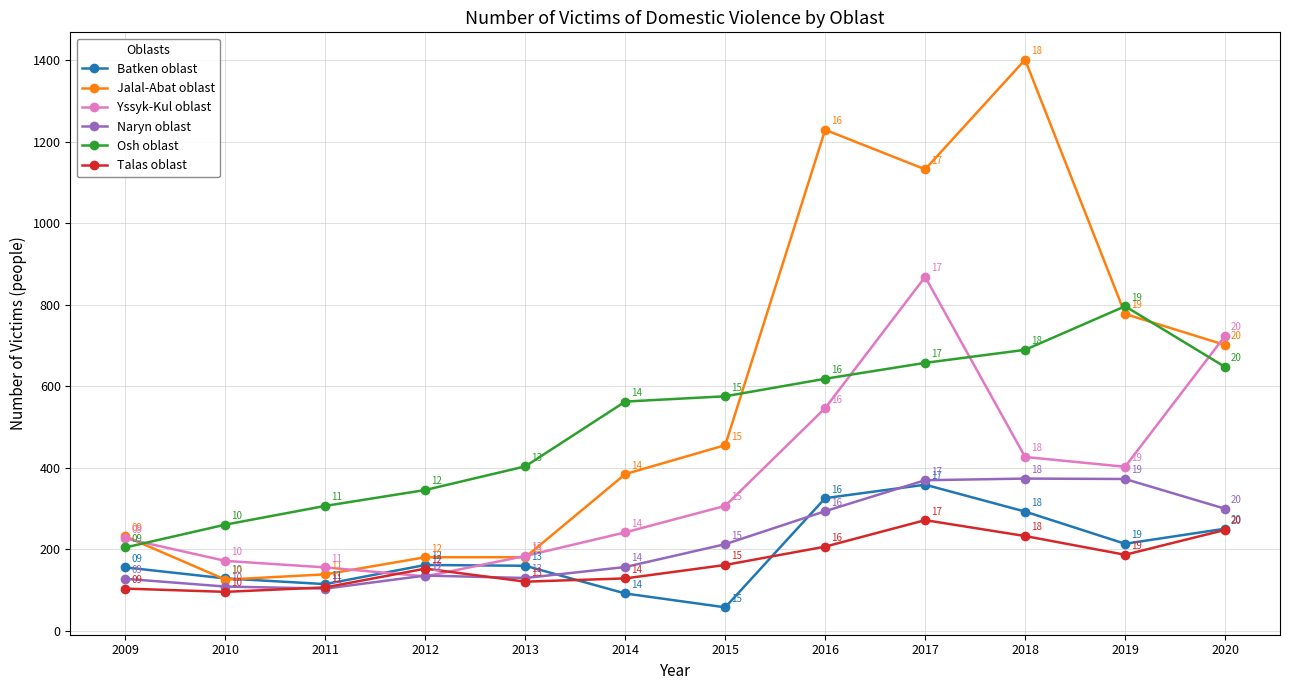

What is the lowest value of the Yssyk-Kul oblast series?

133